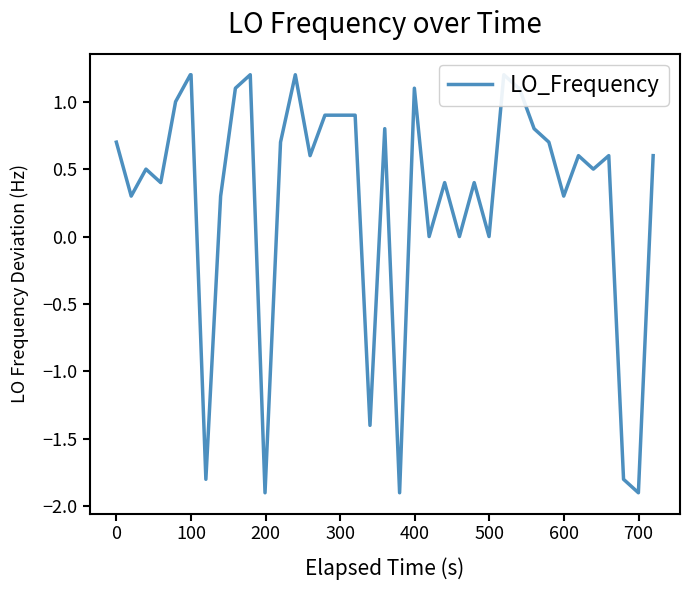

Is it true that the value at 13 is 0.3?

False